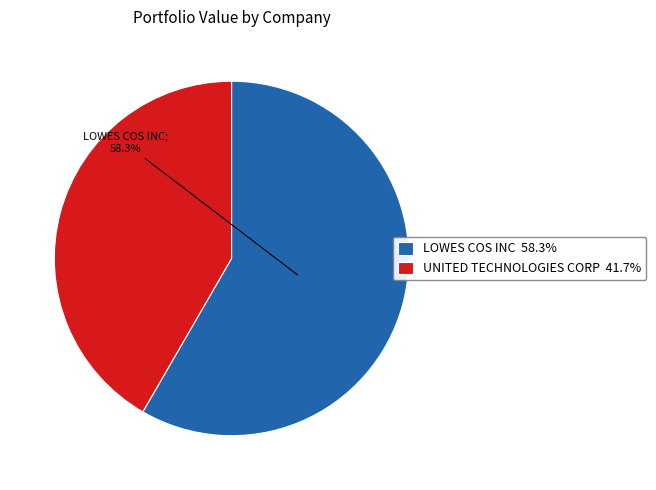

Do UNITED TECHNOLOGIES CORP and LOWES COS INC together represent more than half of the pie?

Yes